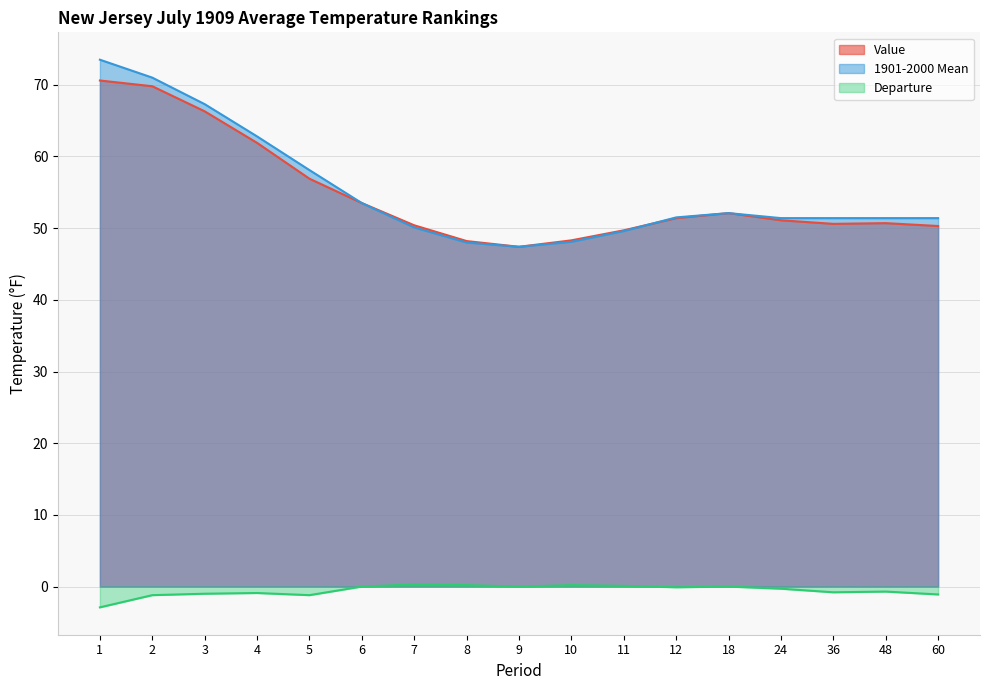

What is the difference between the maximum and second lowest values in the 1901-2000 Mean series?

25.5